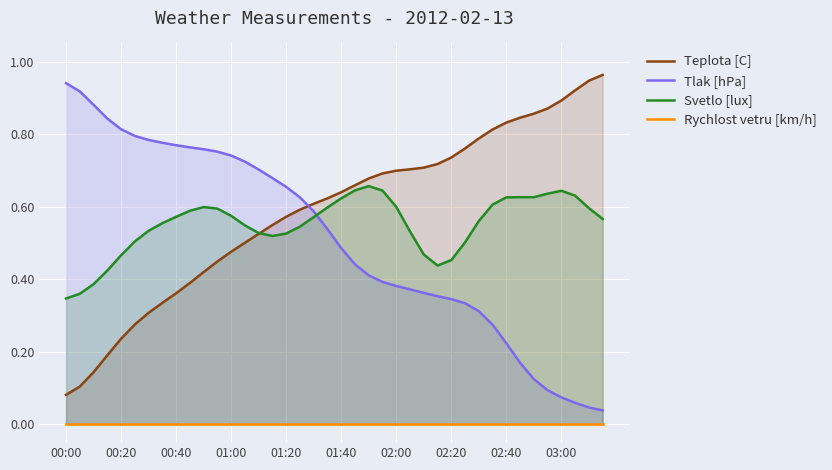

Rank the series at 29 from highest to lowest value.

Teplota [C], Svetlo [lux], Tlak [hPa], Rychlost vetru [km/h]